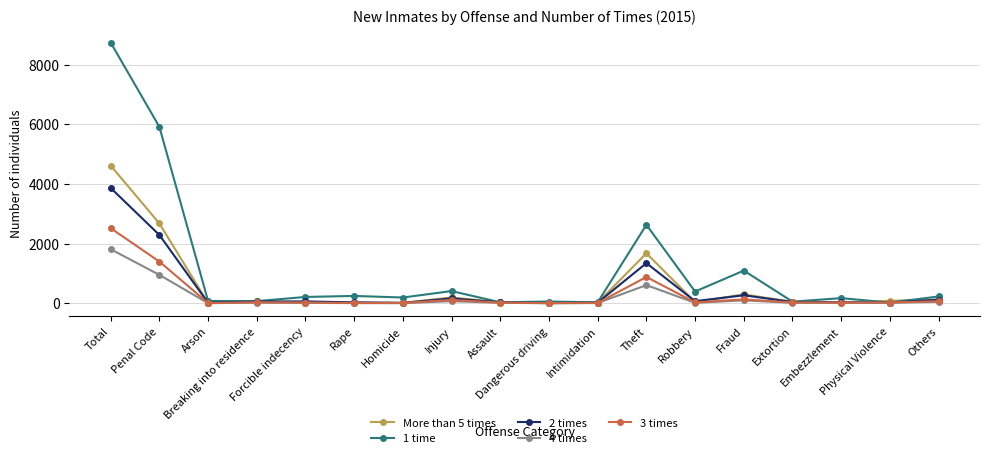

What is the label of the 18th point from the left?

Others